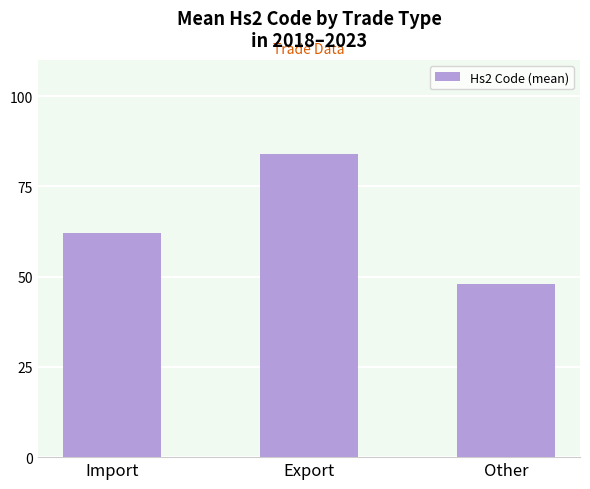

What is the sum of the values at Other and Import?

110